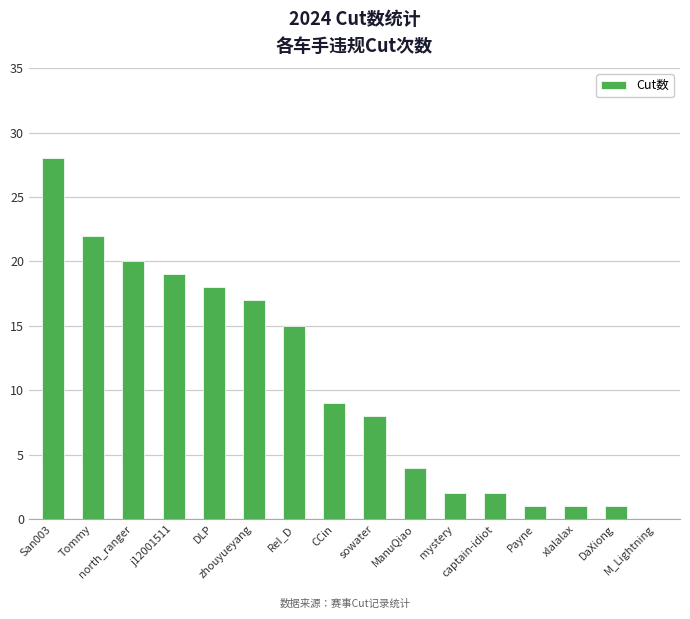

Is it true that the value at j12001511 is 8?

False